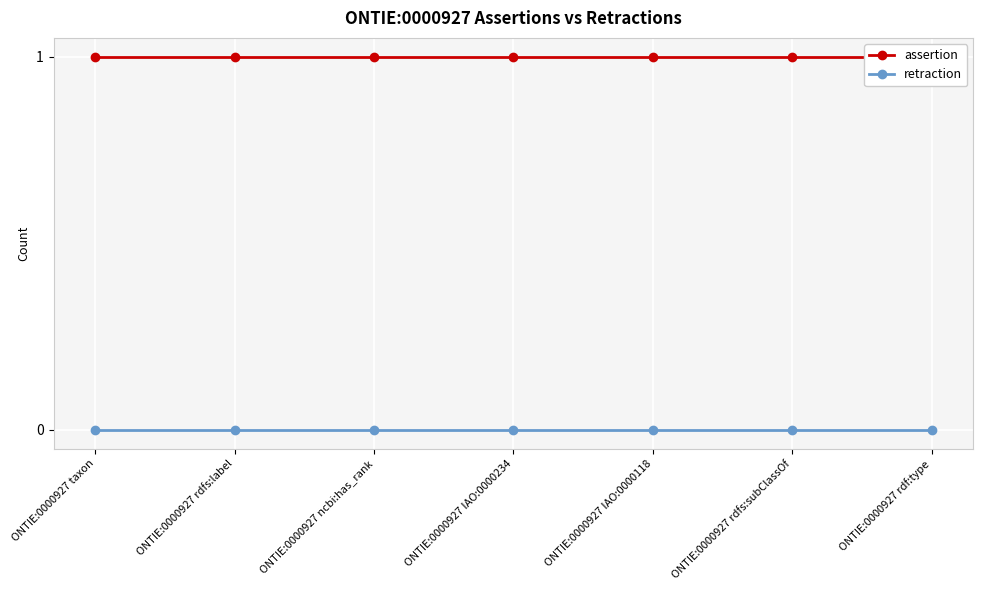

True or false: retraction has more than 1 points higher than both neighbors.

False